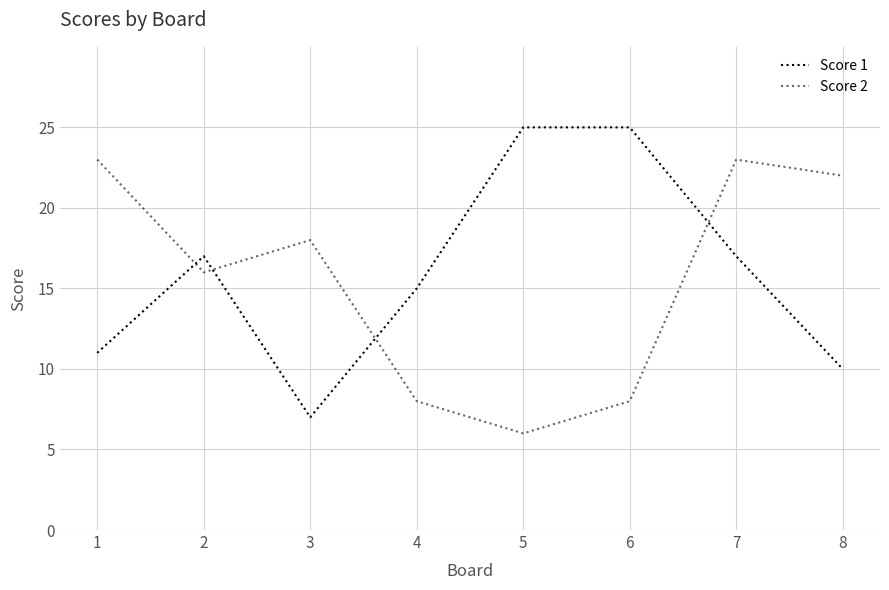

Reading right to left, extract all data points from this chart.

Score 1: 8=10	7=17	6=25	5=25	4=15	3=7	2=17	1=11
Score 2: 8=22	7=23	6=8	5=6	4=8	3=18	2=16	1=23